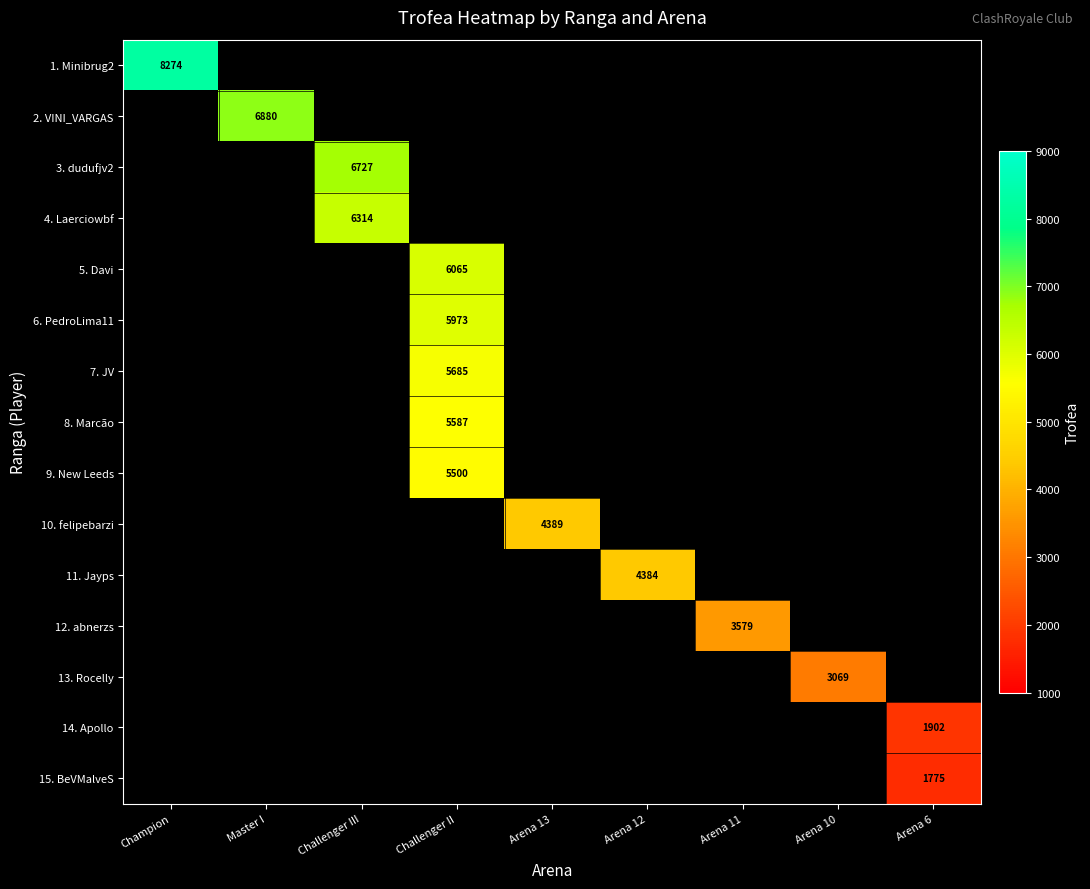

What is the greatest value displayed?

8274.0